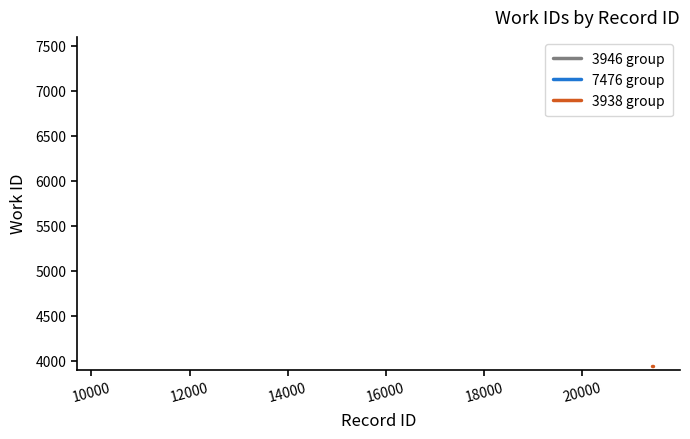

True or false: 7476 group and 3946 group intersect in this chart.

False